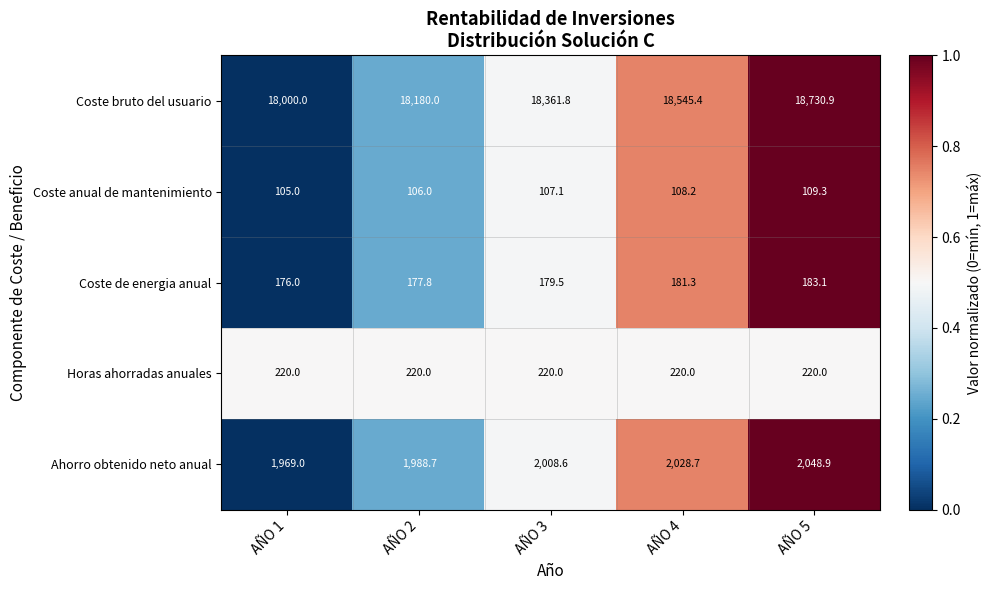

What is the average value of the Coste de energia anual series?

179.5